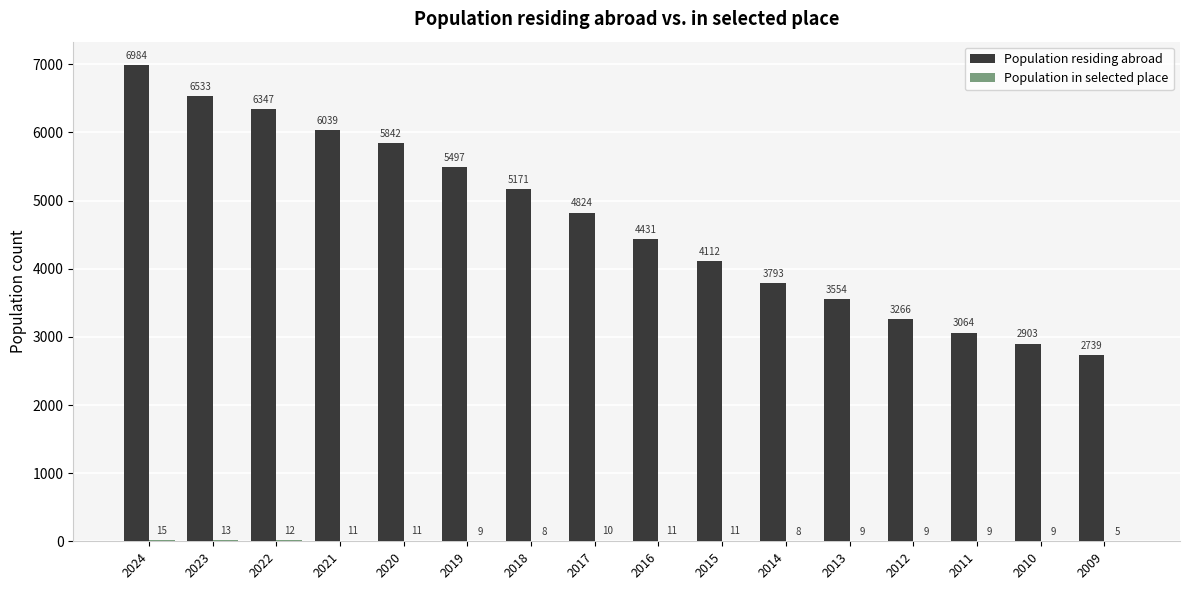

At which category is the sum across all series the highest?

2024